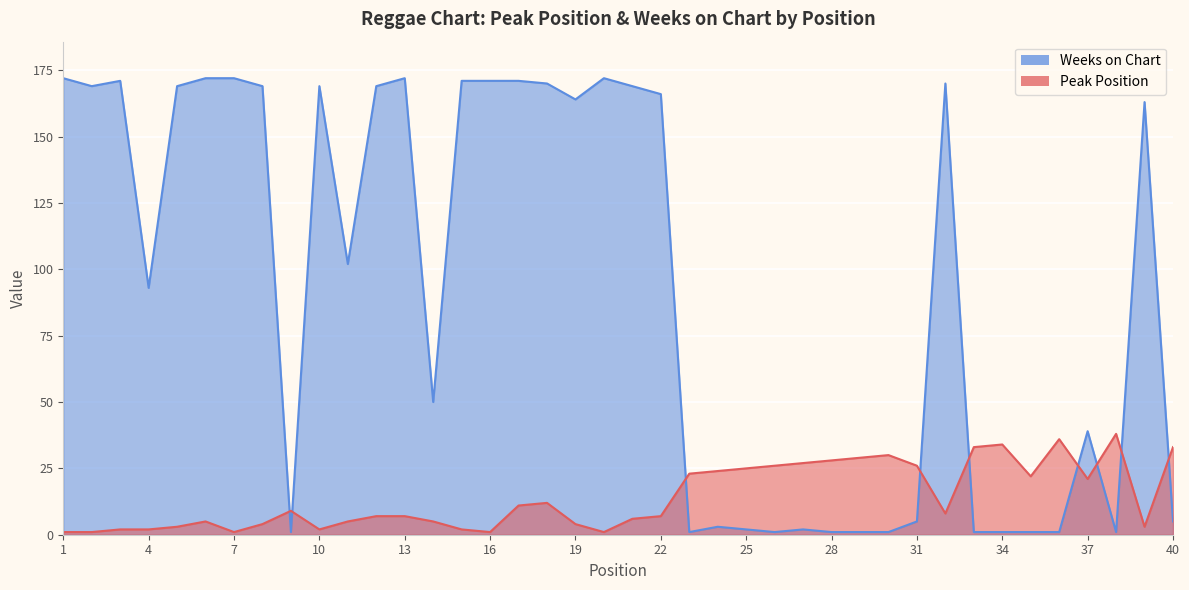

What are all the series names shown in the legend?

Peak Position, Weeks on Chart